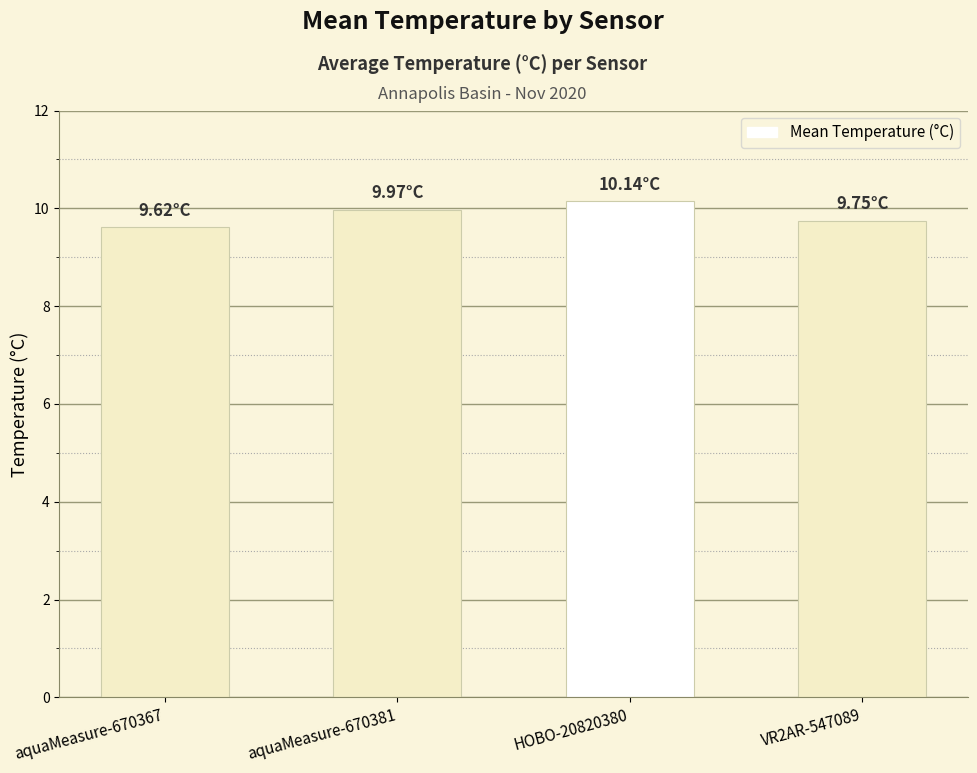

Between aquaMeasure-670381 and aquaMeasure-670367, which is larger?

aquaMeasure-670381